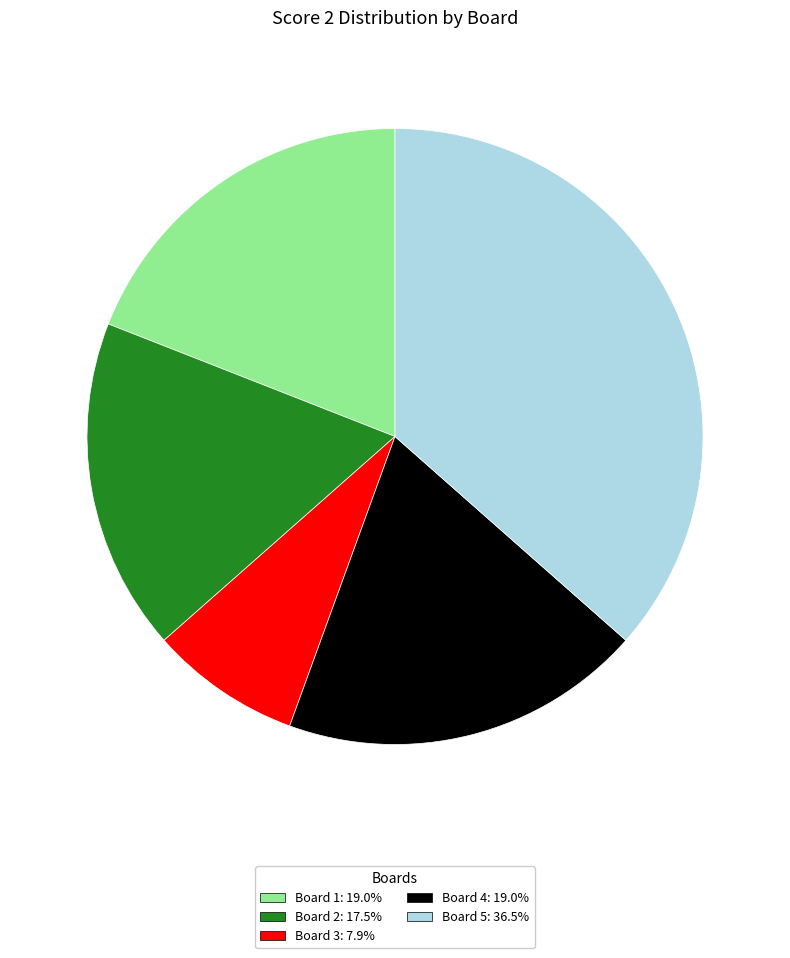

Do Board 3: 7.9% and Board 1: 19.0% together represent more than half of the pie?

No